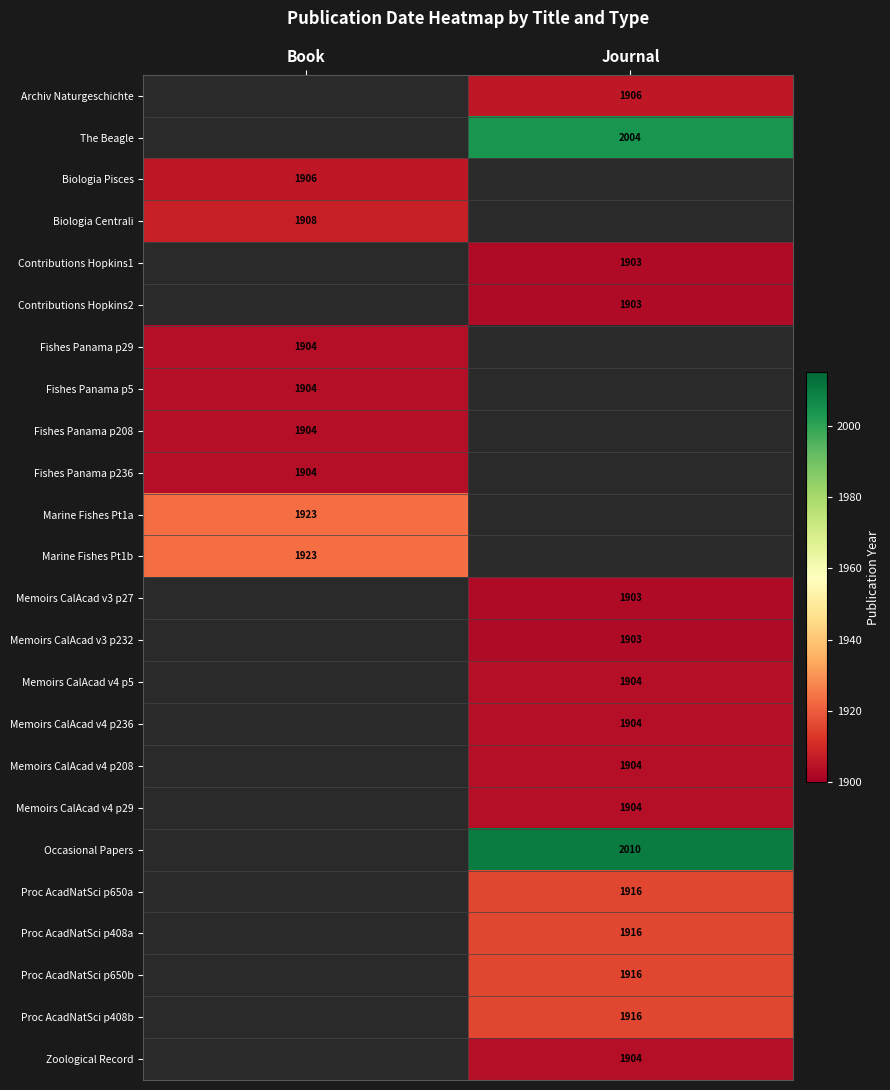

Is it true that Fishes Panama p208 equals 3074 at Book?

False